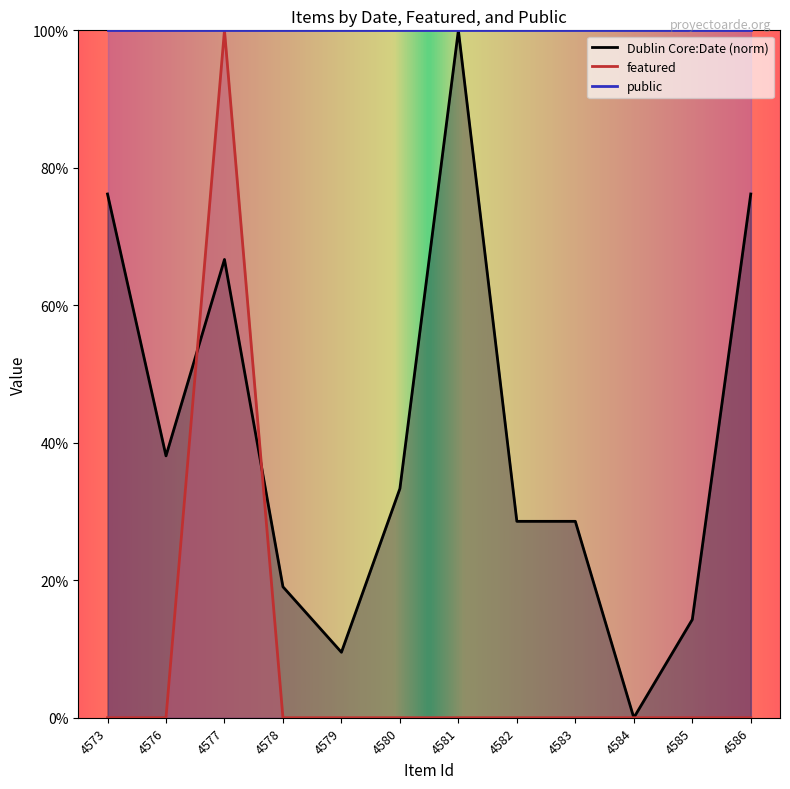

What is the difference between the maximum and second lowest values in the Dublin Core:Date series?

0.9